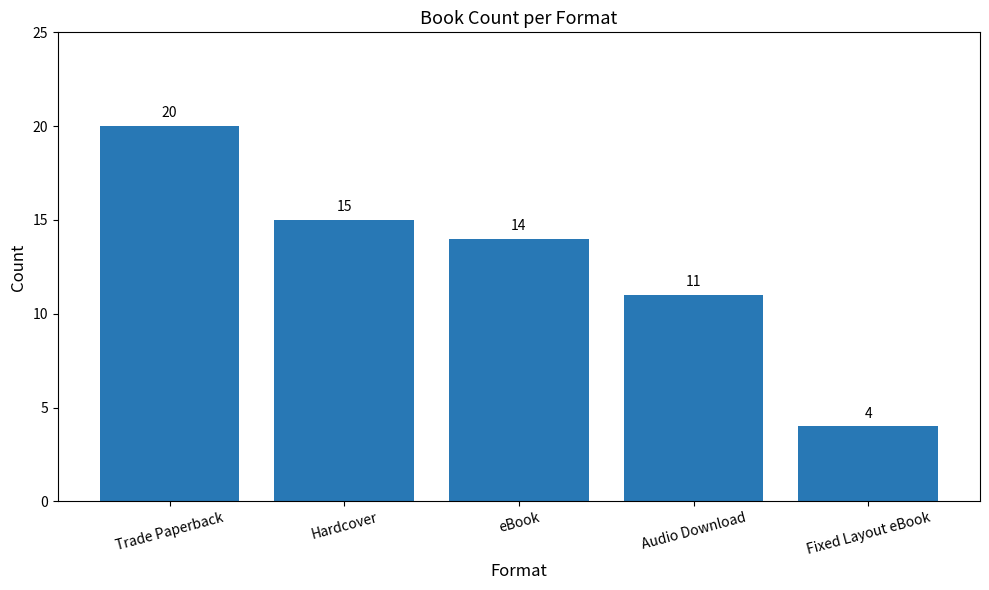

What is the difference between the values at eBook and Fixed Layout eBook?

10